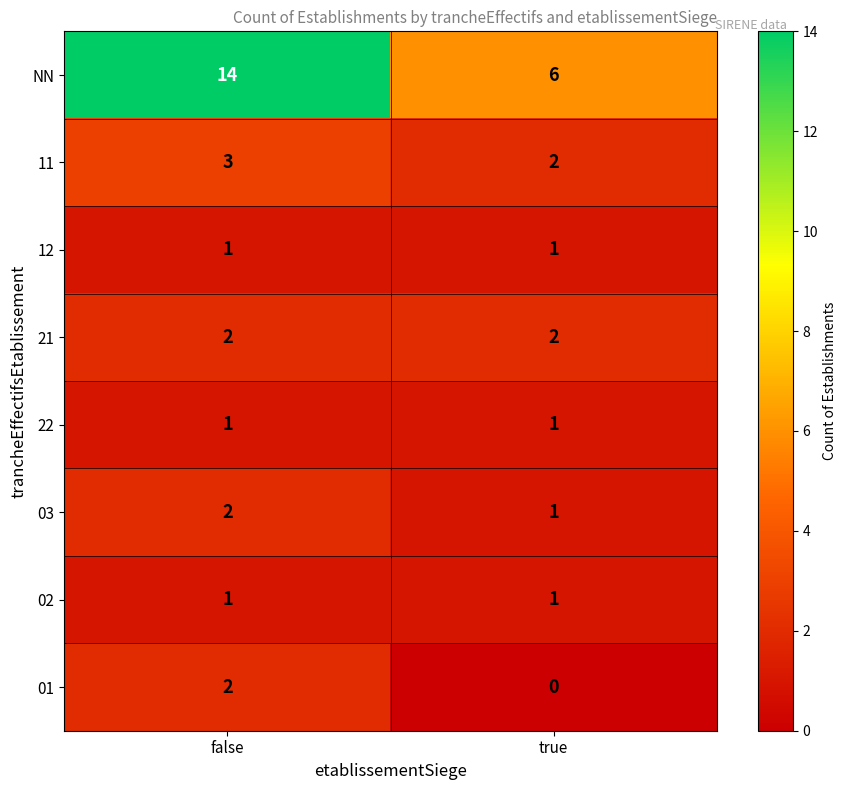

Reading left to right, what are all the values shown in this chart?

NN: false=14	true=6
11: false=3	true=2
12: false=1	true=1
21: false=2	true=2
22: false=1	true=1
03: false=2	true=1
02: false=1	true=1
01: false=2	true=0